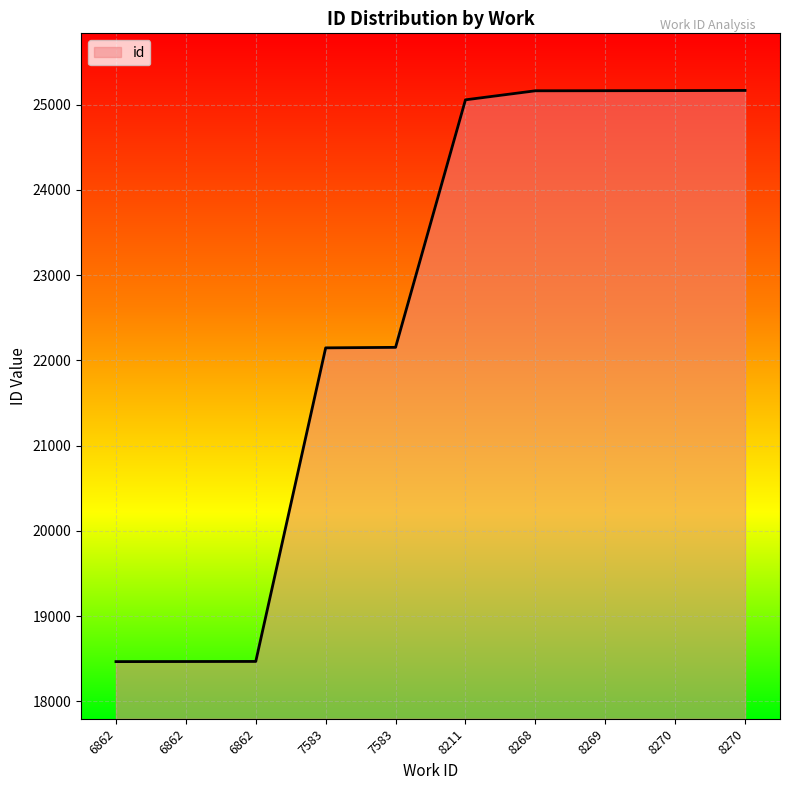

How many lines are shown in the chart?

1